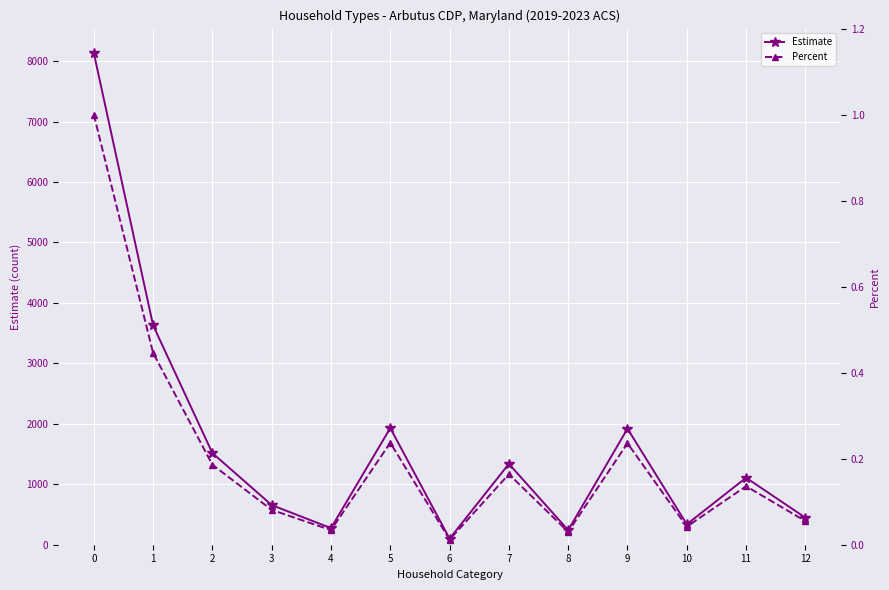

What is the value of the Estimate point at the 1st from the left?

8136